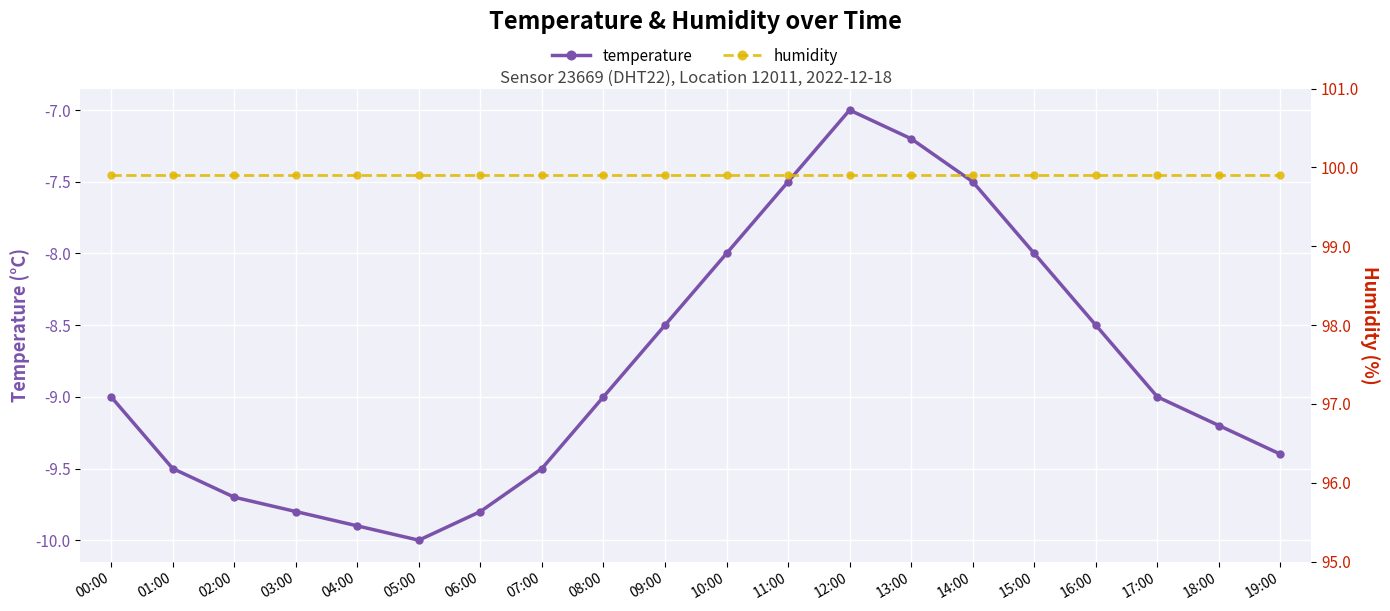

What is the label of the 14th point from the left?

13:00